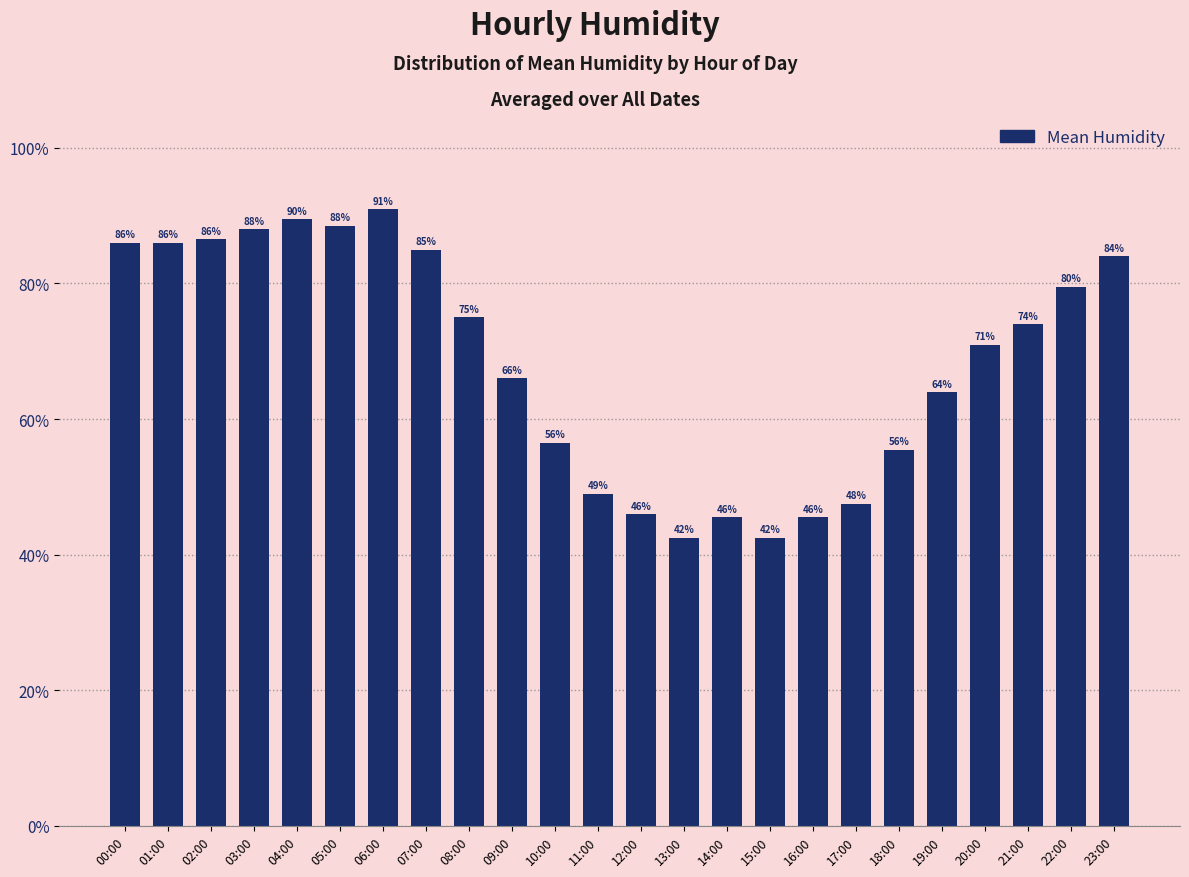

What is the average value?

68.5